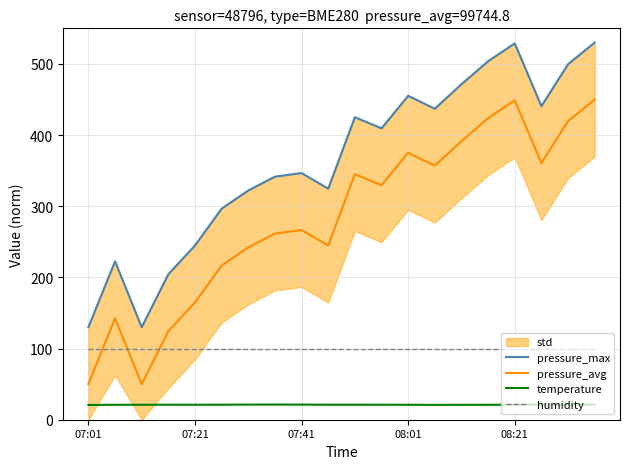

Which category has the lowest value across all series?

07:01